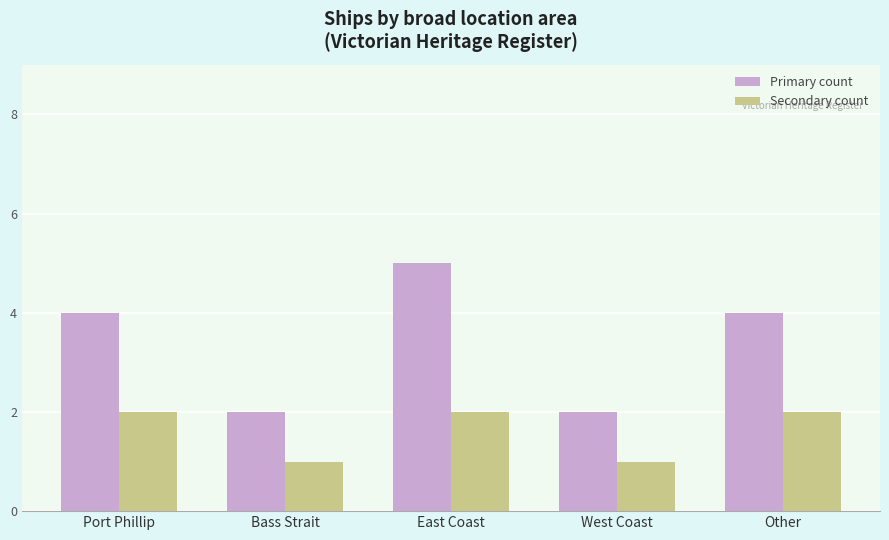

Which series has the largest total across all categories?

Primary count